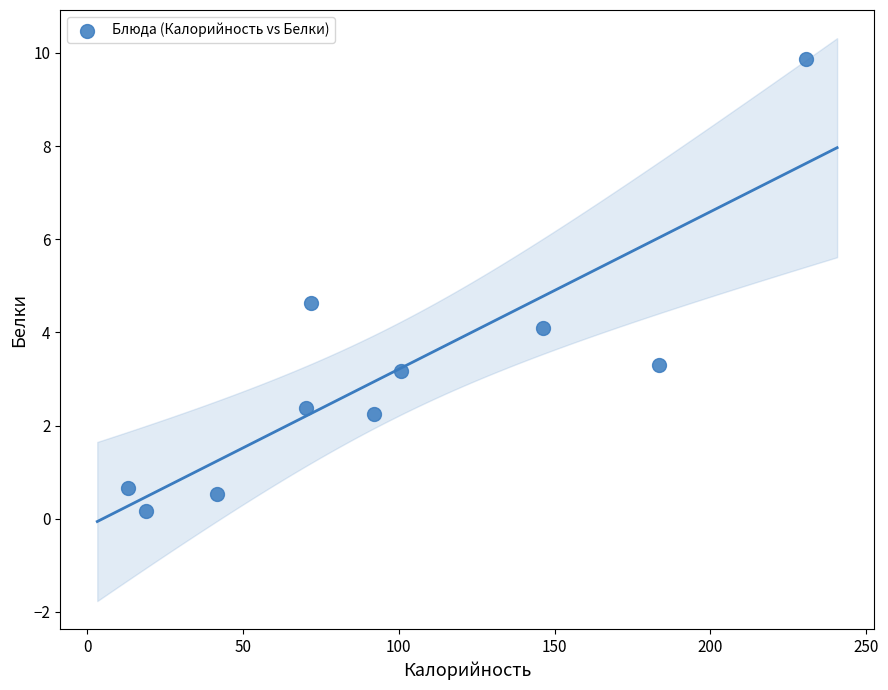

What Y value in the scatter plot is closest to 5?

4.6